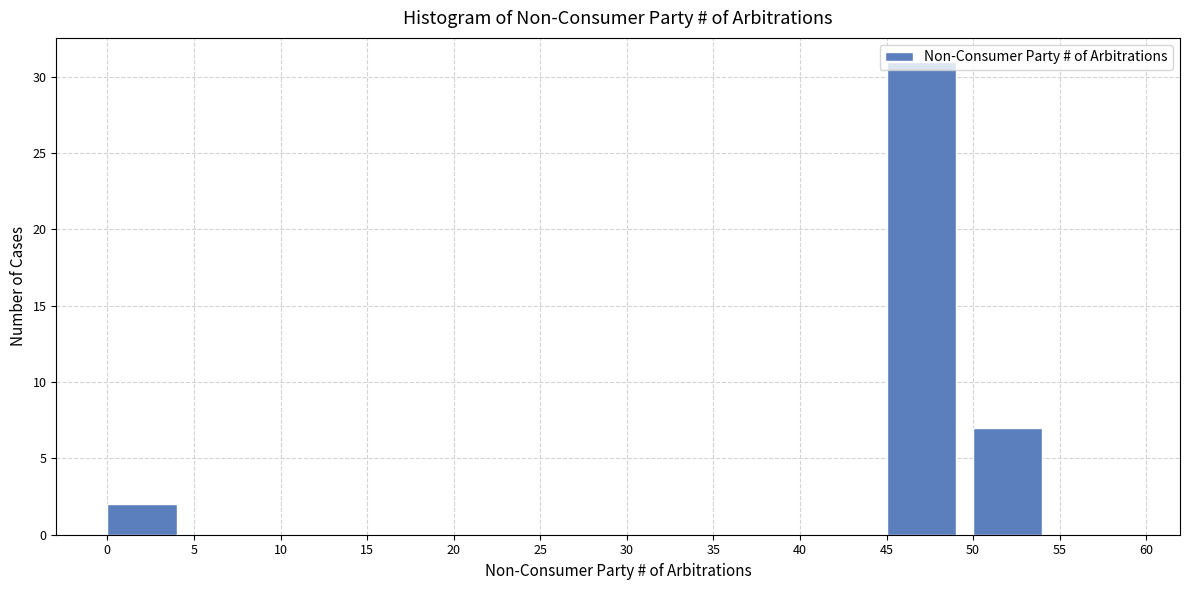

Over which range of the x-axis is the bar tallest?

45 to 50